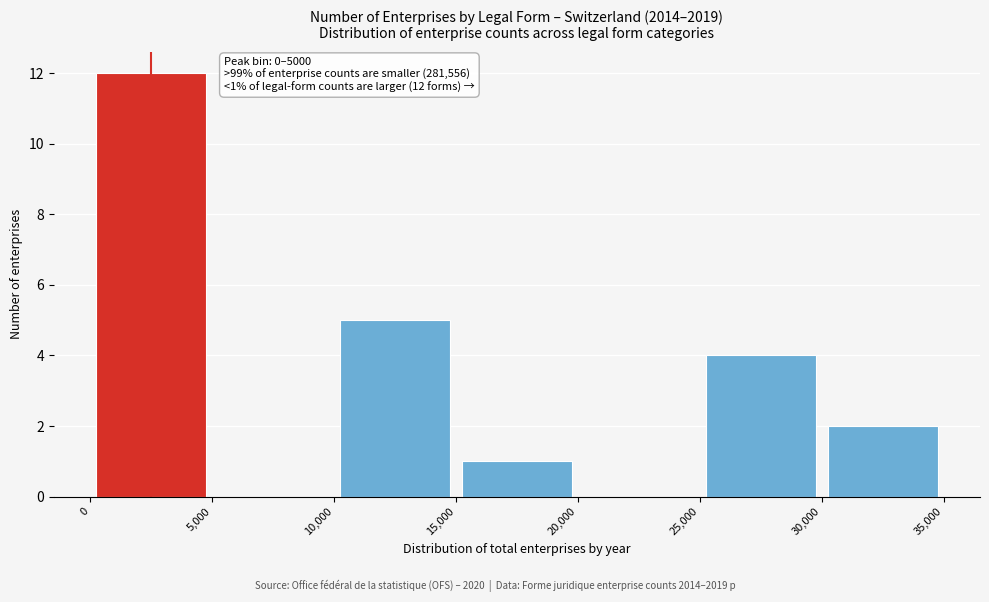

Which range on the x-axis has the tallest bar?

0 to 5,000